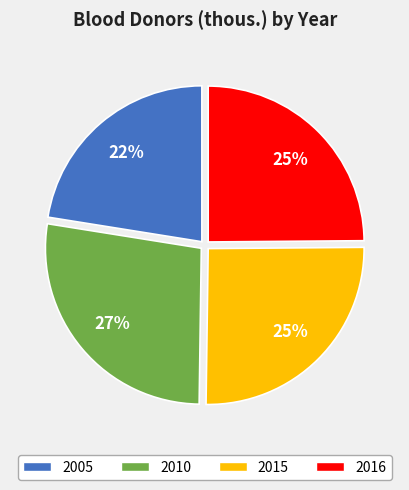

Which category has the biggest portion of the pie?

2010